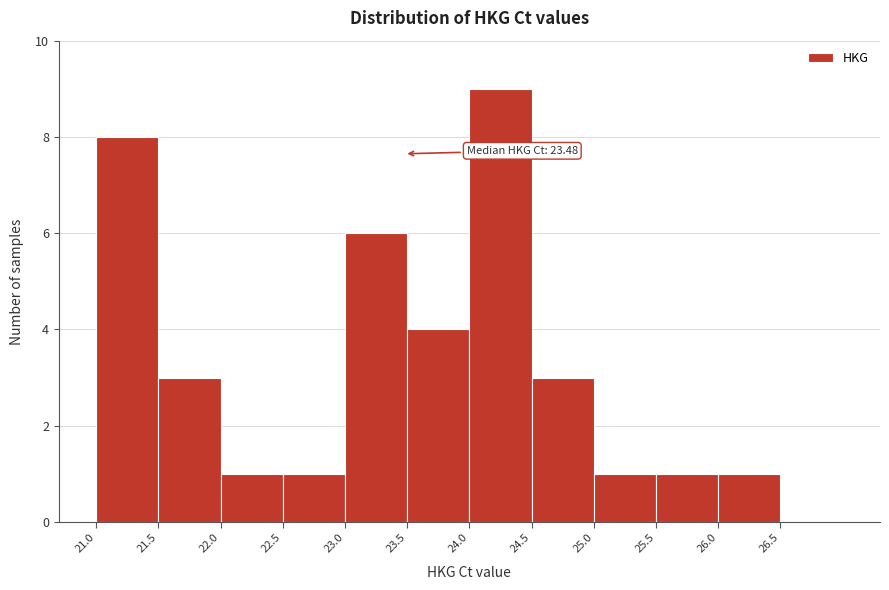

Which range on the x-axis has the tallest bar?

24.0 to 24.5